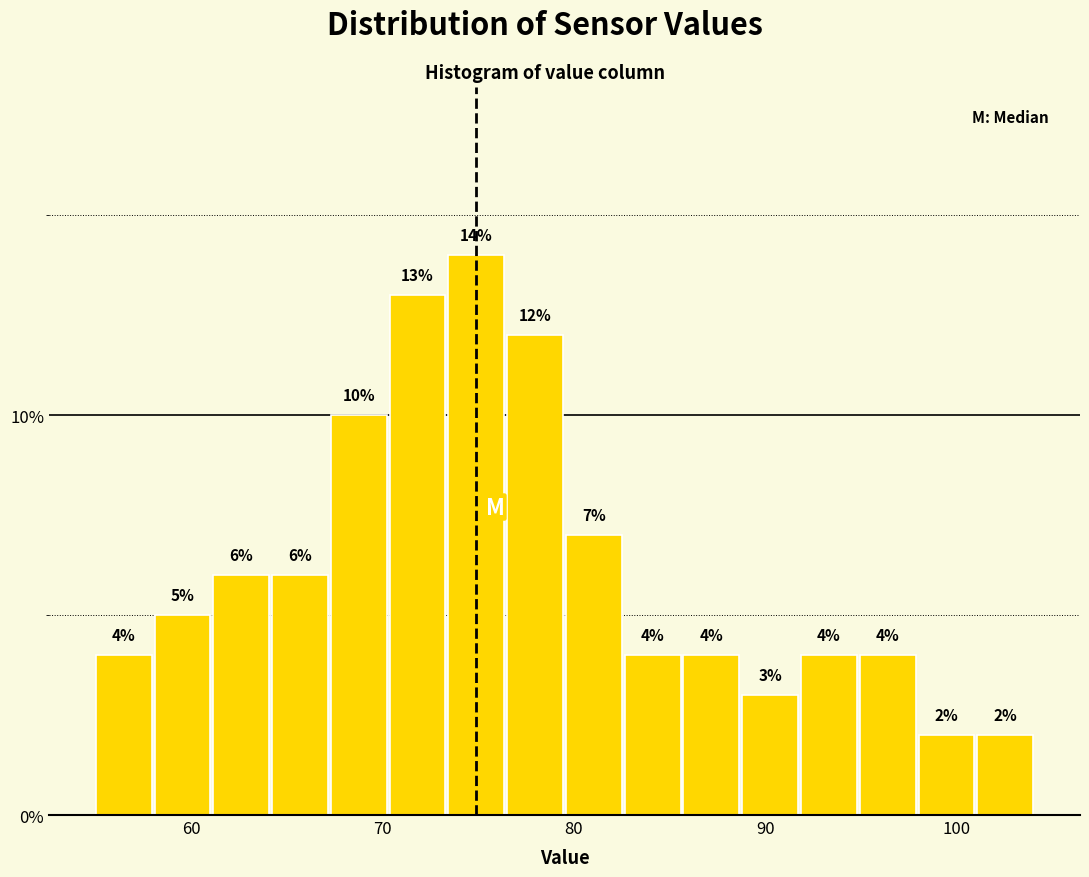

Read against the x-axis, roughly where is the centre of the tallest bar?

75